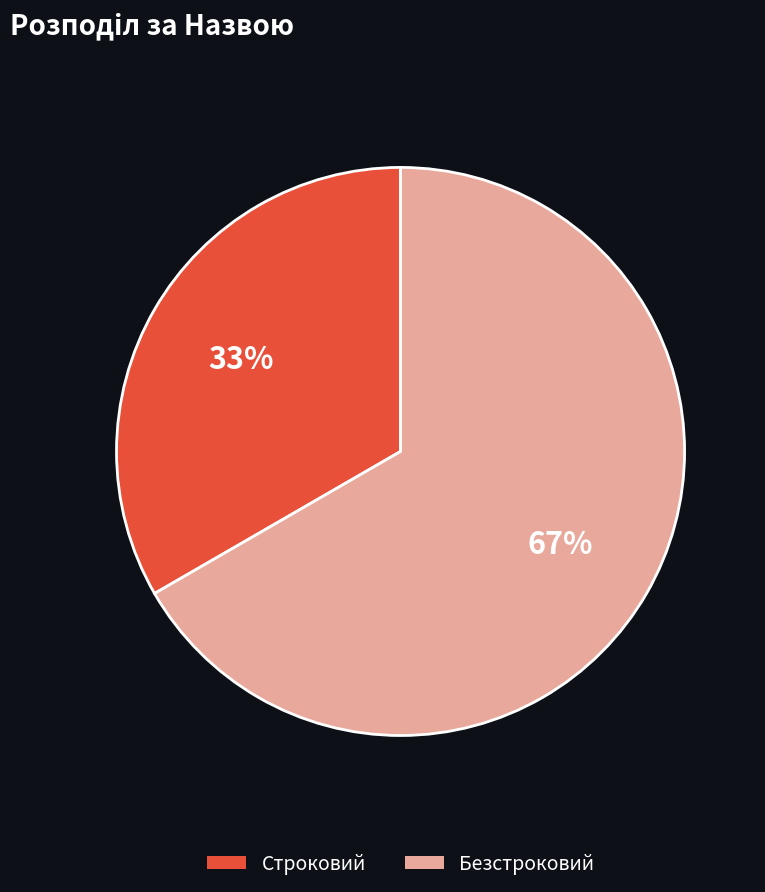

Which category has the smallest portion of the pie?

Строковий